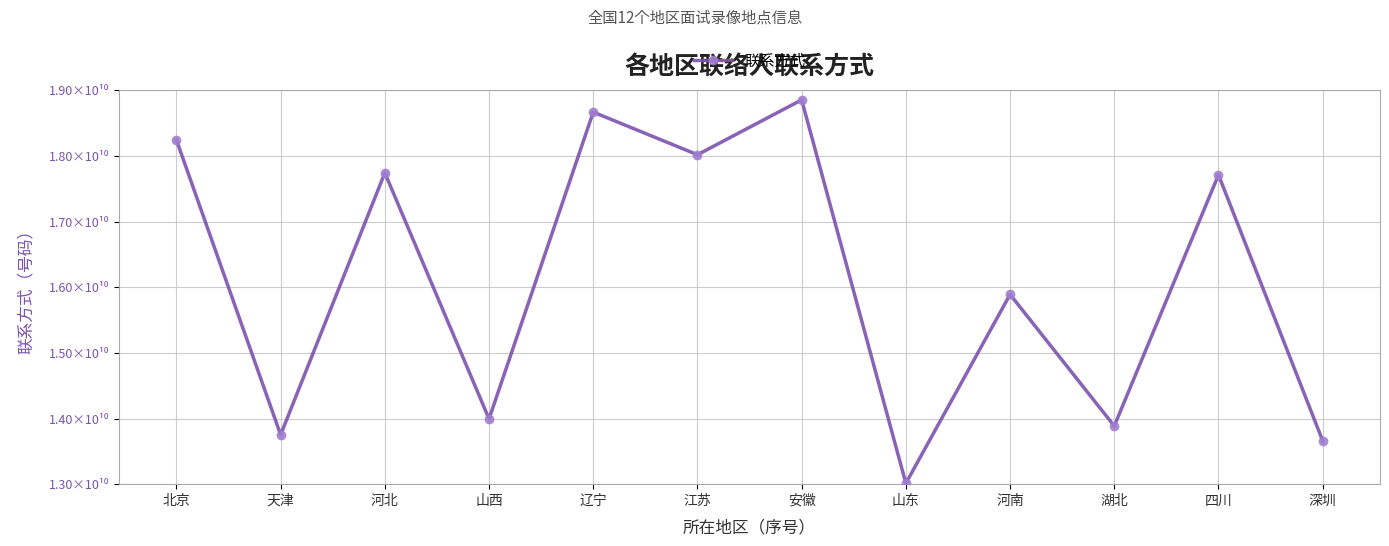

At which category does the chart reach its minimum across all series?

山东